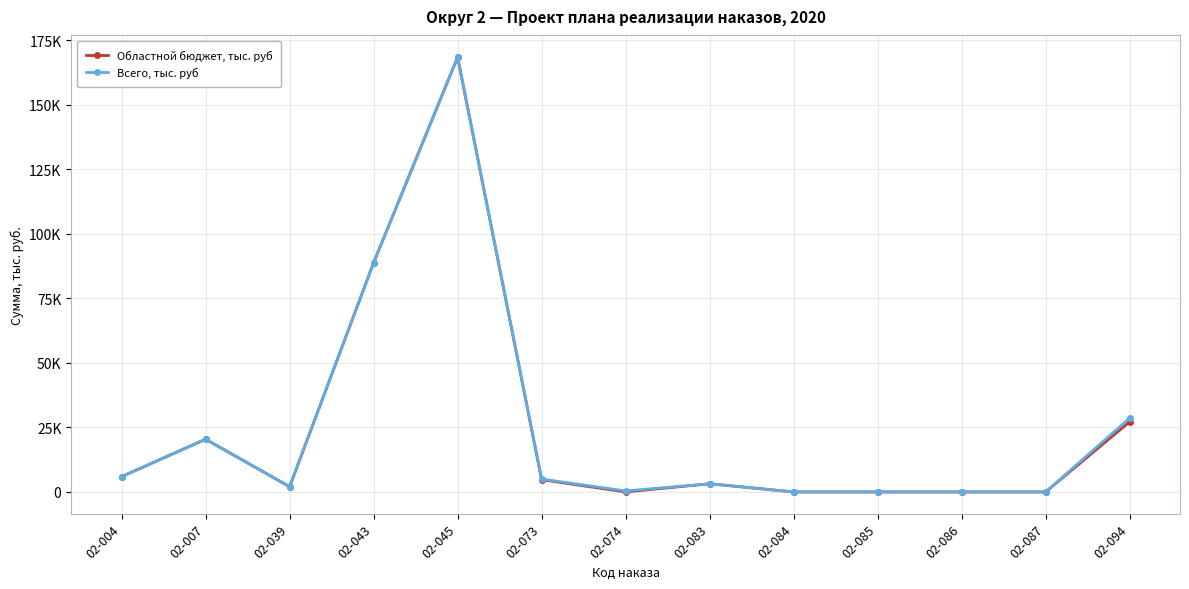

Is it true that Областной бюджет, тыс. руб equals 301439.0 at 02-045?

False